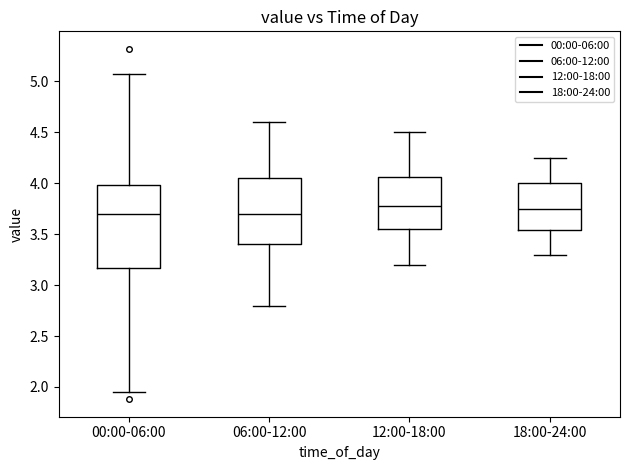

Comparing the boxes themselves (not the whiskers), which one is the tallest?

00:00-06:00